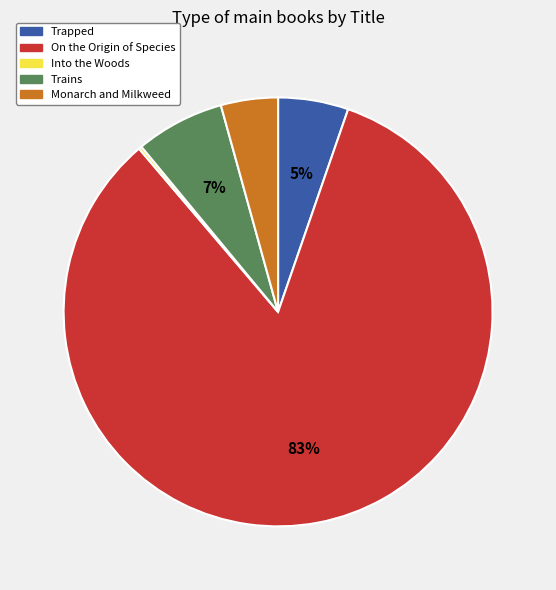

Which category accounts for the majority?

On the Origin of Species